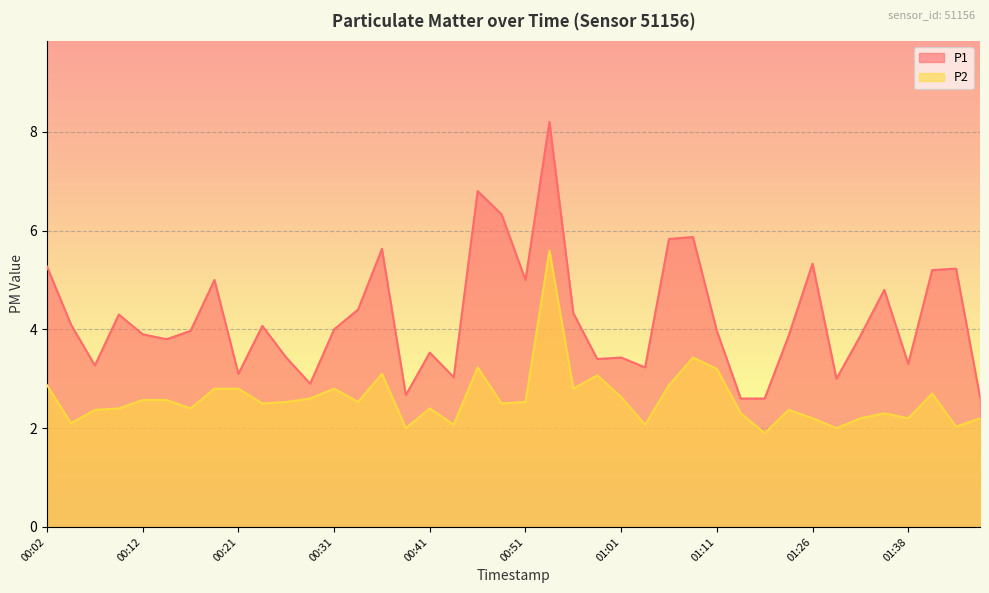

Is the value of P2 at 00:19 greater than the value of P1 at 01:43?

No